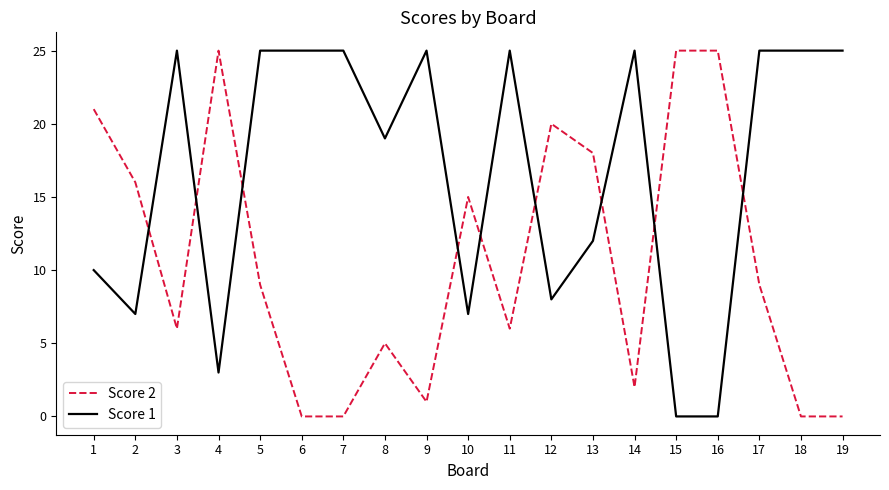

Is the value of Score 1 at 14 greater than the value of Score 2 at 7?

Yes